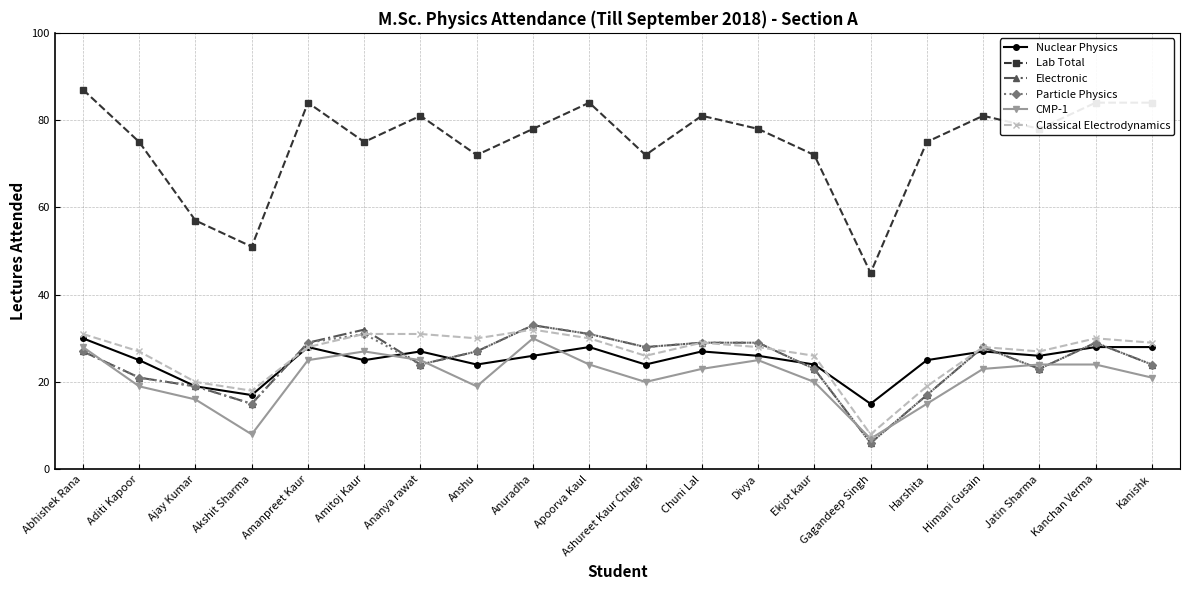

Reading left to right, list all the values displayed in this chart.

Nuclear Physics: 30	25	19	17	28	25	27	24	26	28	24	27	26	24	15	25	27	26	28	28
Lab Total: 87	75	57	51	84	75	81	72	78	84	72	81	78	72	45	75	81	78	84	84
Electronic: 27	21	19	15	29	32	24	27	33	31	28	29	29	23	6	17	28	23	29	24
Particle Physics: 27	21	19	15	29	31	24	27	33	31	28	29	29	23	6	17	28	23	29	24
CMP-1: 28	19	16	8	25	27	25	19	30	24	20	23	25	20	7	15	23	24	24	21
Classical Electrodynamics: 31	27	20	18	28	31	31	30	32	30	26	29	28	26	8	19	28	27	30	29